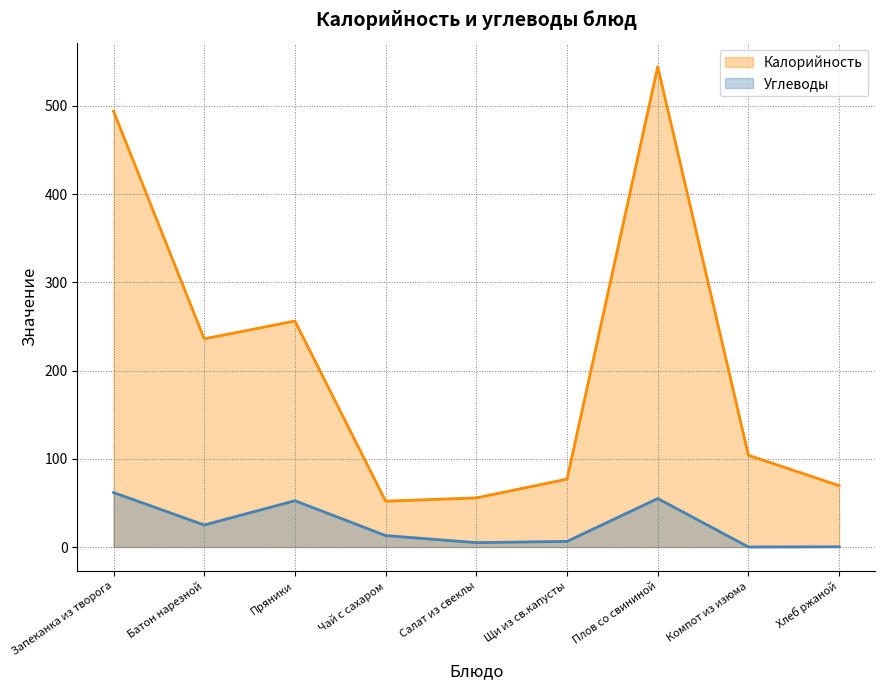

Rank the series at Щи из св.капусты from lowest to highest value.

Углеводы, Калорийность